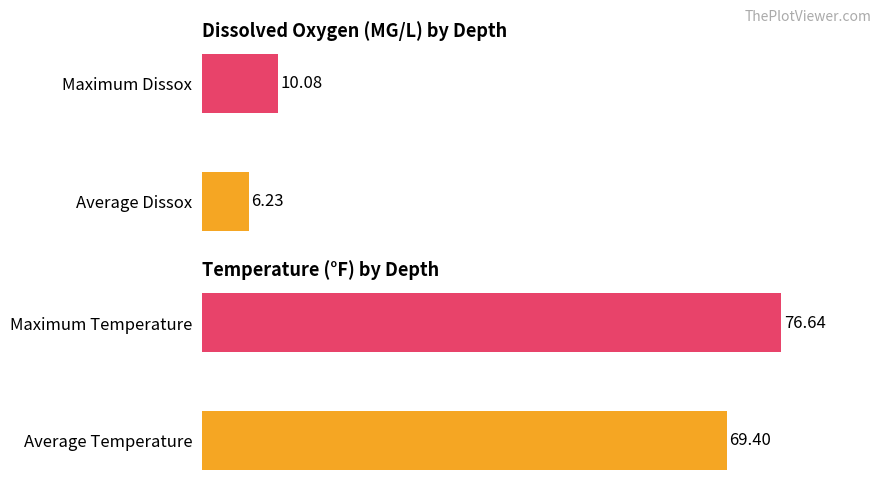

Is the value of Temperature at 0 greater than the value of Dissox at 0?

Yes